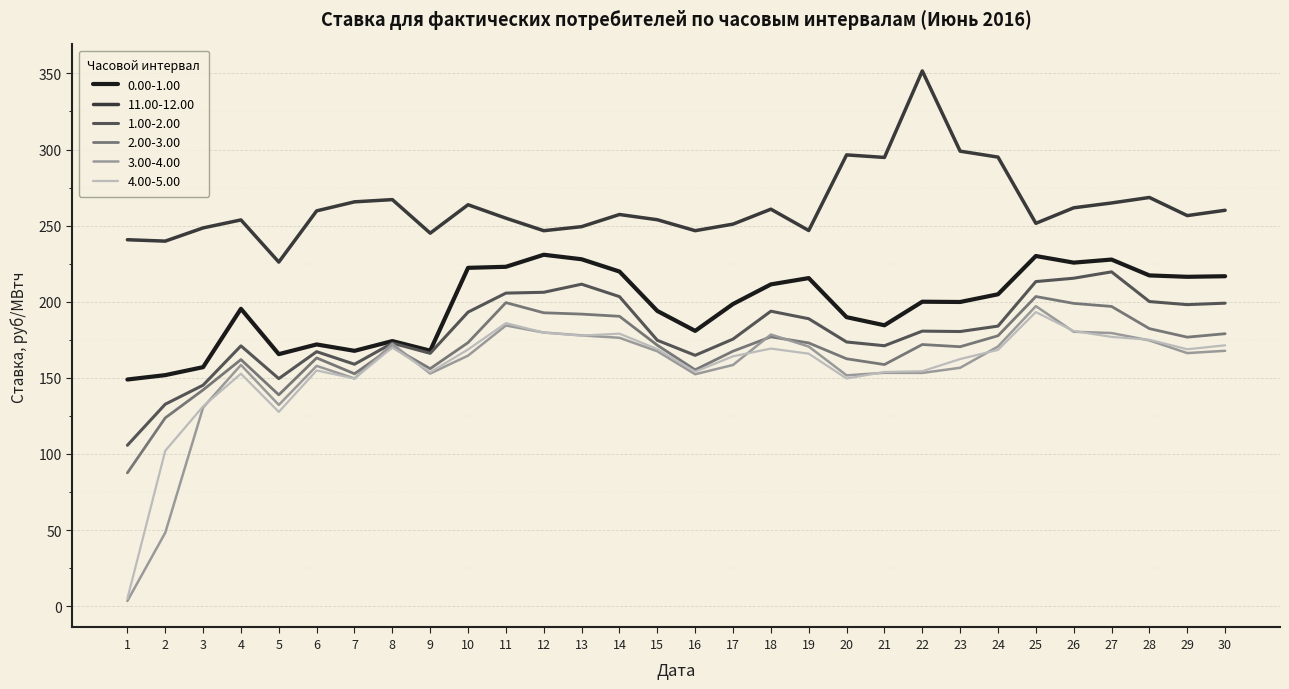

Rank the series by their maximum value, from lowest to highest.

4.00-5.00, 3.00-4.00, 2.00-3.00, 1.00-2.00, 0.00-1.00, 11.00-12.00